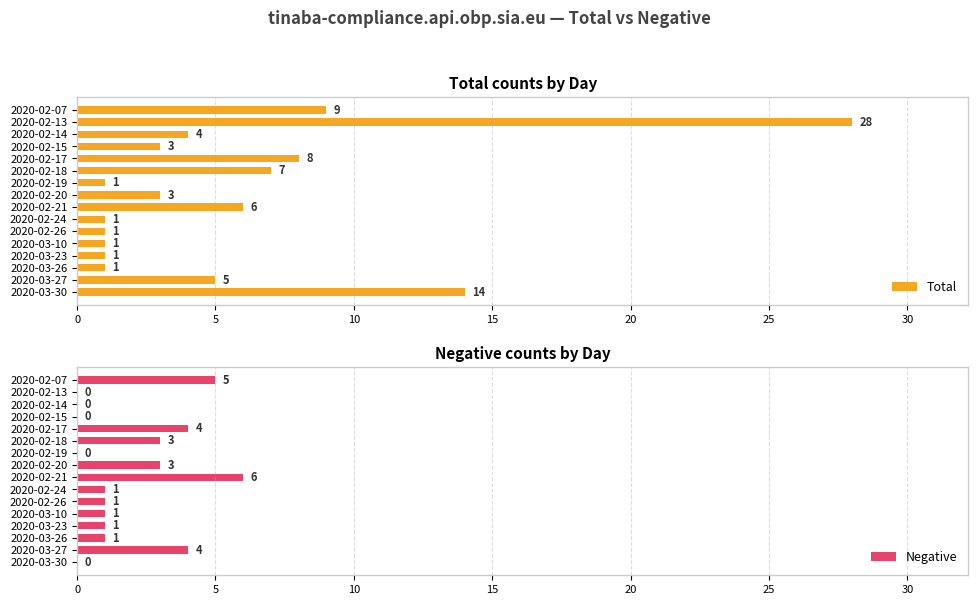

What is the average value of the Total series?

6